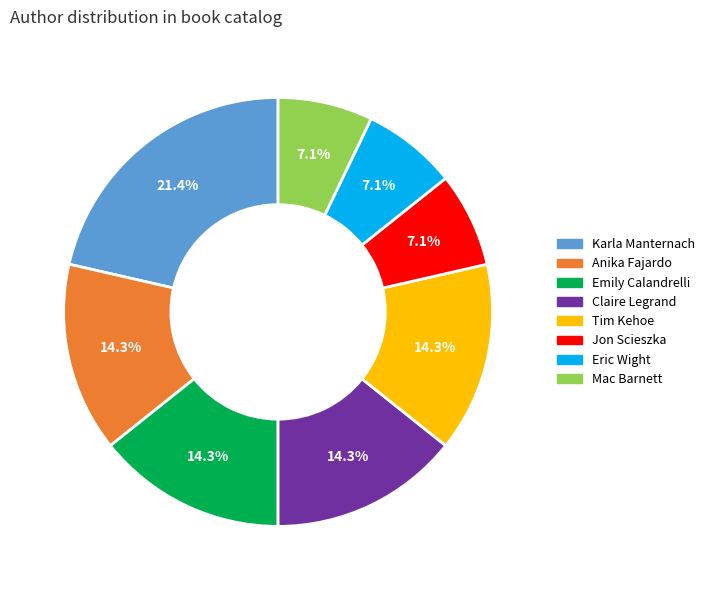

How many segments does this pie chart have?

8